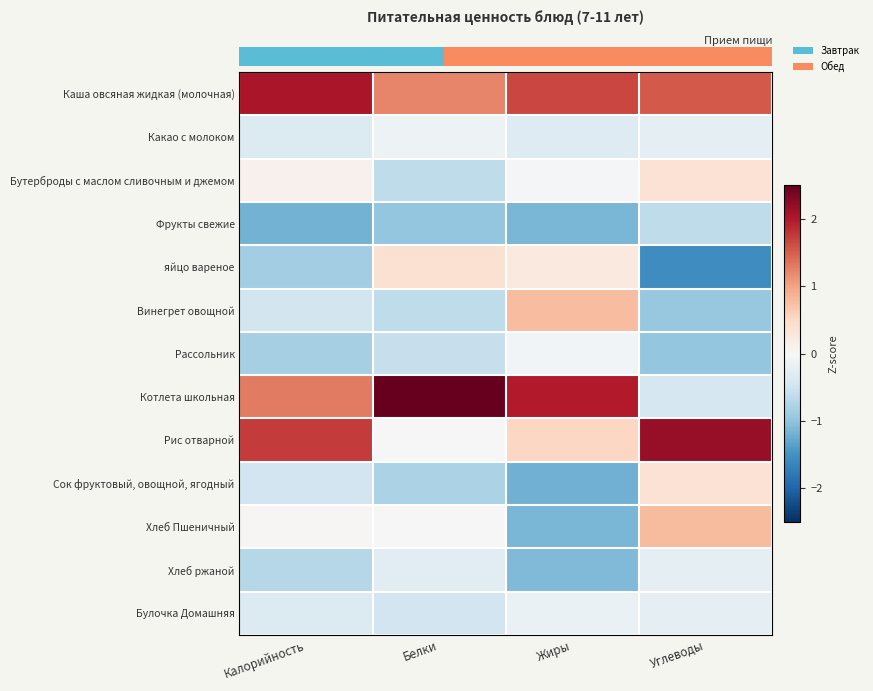

What is the difference between the highest and lowest values at Калорийность?

3.2